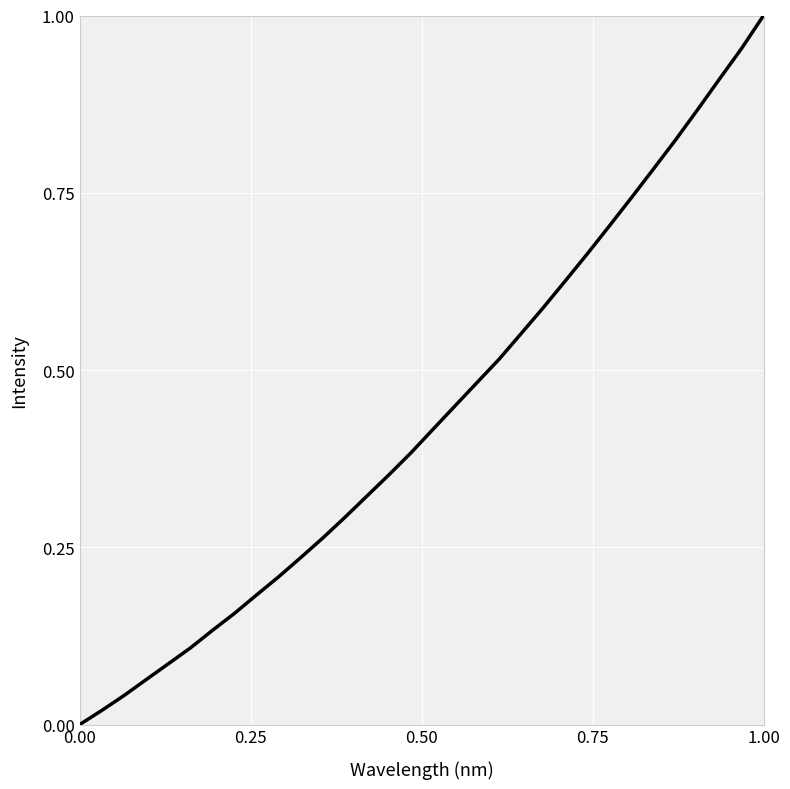

True or false: there are more than 2 points higher than both neighbors.

False